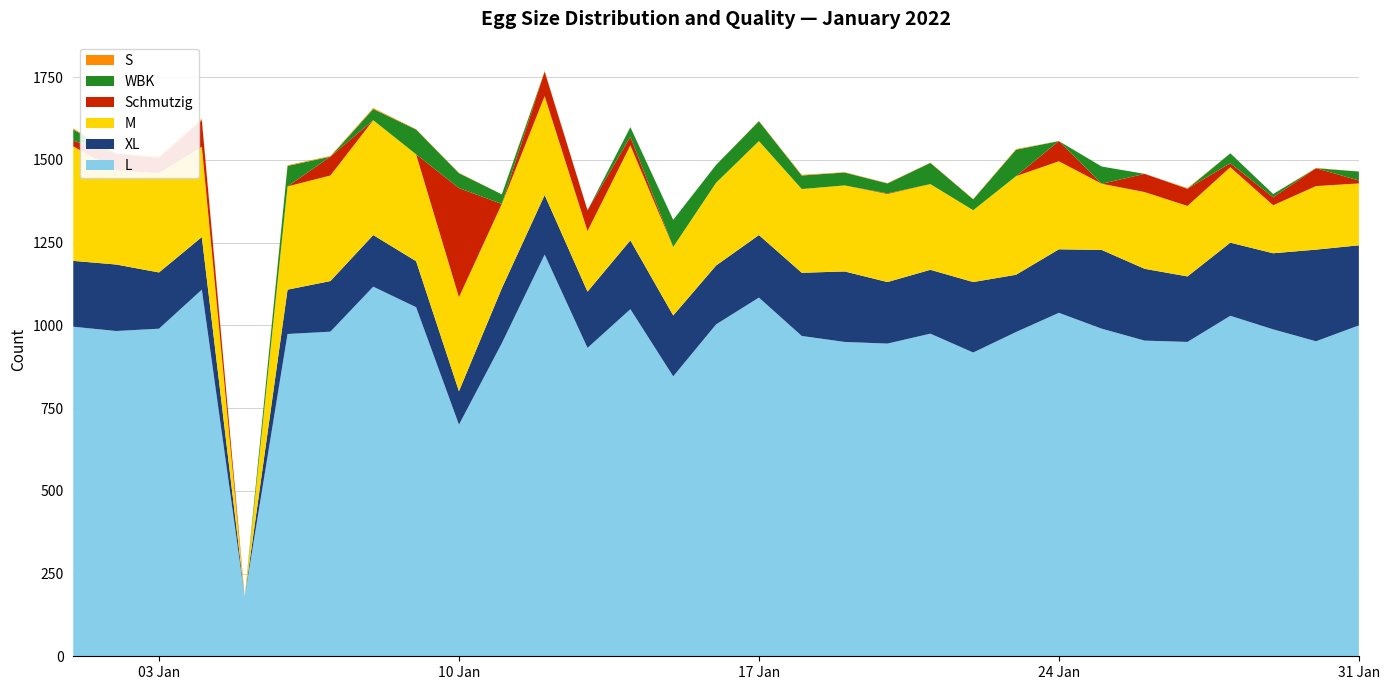

Reading left to right, what are all the values shown in this chart?

S: 3	0	5	4	0	2	2	3	1	1	0	2	0	0	0	0	1	2	1	1	1	1	2	0	0	0	2	0	0	1	0
WBK: 34	0	0	0	0	62	0	34	75	45	29	0	0	29	82	54	60	41	39	30	64	33	80	0	52	0	0	30	10	0	27
Schmutzig: 17	50	46	80	0	0	57	0	0	330	0	74	63	26	0	0	0	0	0	2	0	0	0	61	0	55	52	12	24	54	9
M: 346	285	300	273	0	312	319	347	323	284	255	299	183	287	207	250	284	253	260	266	259	217	298	266	200	232	213	228	145	192	187
XL: 199	201	170	159	0	134	153	156	139	101	166	180	170	208	184	178	189	191	213	186	193	213	173	192	238	217	198	221	230	277	242
L: 996	983	990	1108	180	974	981	1117	1055	700	946	1214	932	1049	846	1003	1084	968	950	945	975	918	980	1038	990	954	950	1029	988	952	1000